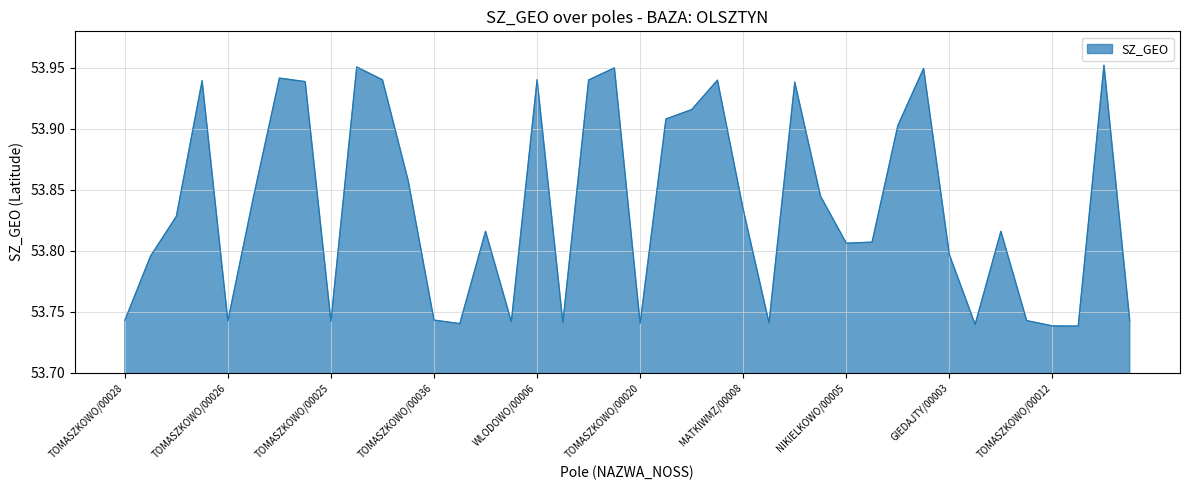

Rank the categories by value from highest to lowest.

KONRADOWO/00002, KWIECEWO/00002, KONRADOWO/00010, KONRADOWO/00005, SWIATKI/00024, WLODOWO/00006, WLODOWO/00008, WLODOWO/00004, WLODOWO/00005, SWIATKI/00026, SWIATKI/00022, SWIATKI/00019, LAMKOWO/00004, NOWE WLOKI/00007, SETAL/00011, NOWE KAWKOWO/00030, BRASWALDOLS/00013, WADAG/00014, MATKIWMZ/00008, JONKOWO/00047, JONKOWO/00044, JONKOWO/00043, OLSZTYN/00917, NIKIELKOWO/00005, GIEDAJTY/00003, OLSZTYN/00933, TOMASZKOWO/00036, TOMASZKOWO/00028, TOMASZKOWO/00027, TOMASZKOWO/00030, TOMASZKOWO/00026, TOMASZKOWO/00025, TOMASZKOWO/00024, TOMASZKOWO/00022, TOMASZKOWO/00021, TOMASZKOWO/00020, TOMASZKOWO/00019, TOMASZKOWO/00039, TOMASZKOWO/00012, TOMASZKOWO/00011